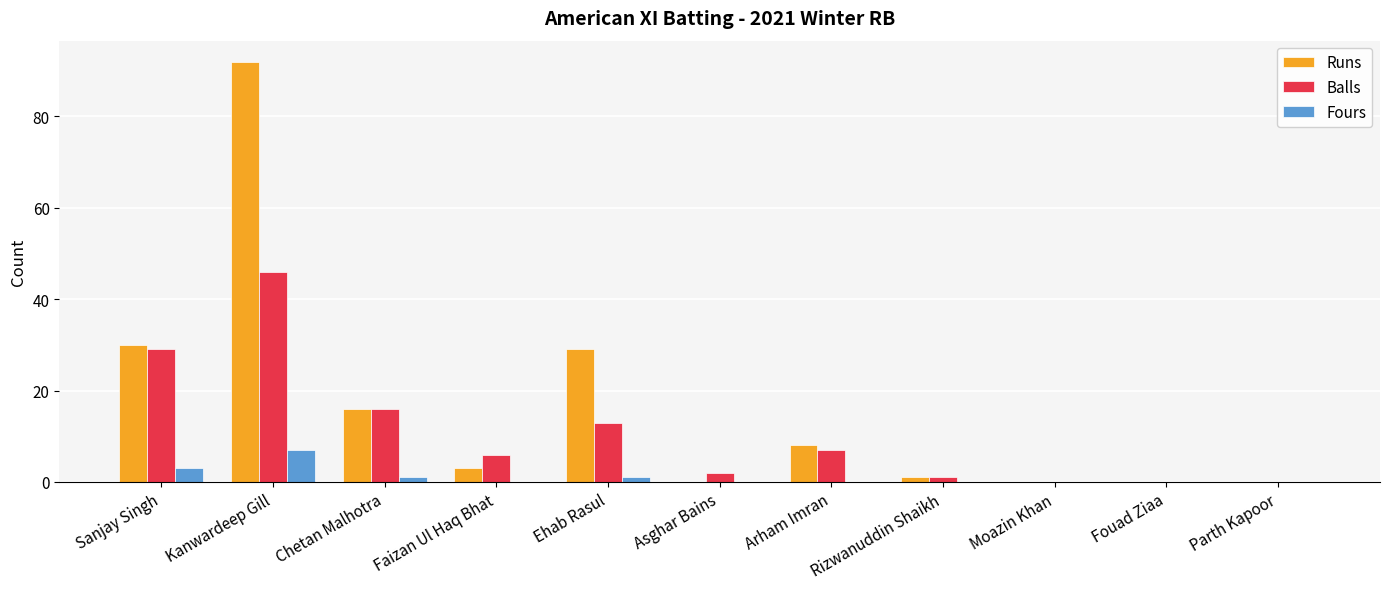

What is the sum of the Runs values at Ehab Rasul and Fouad Ziaa?

29